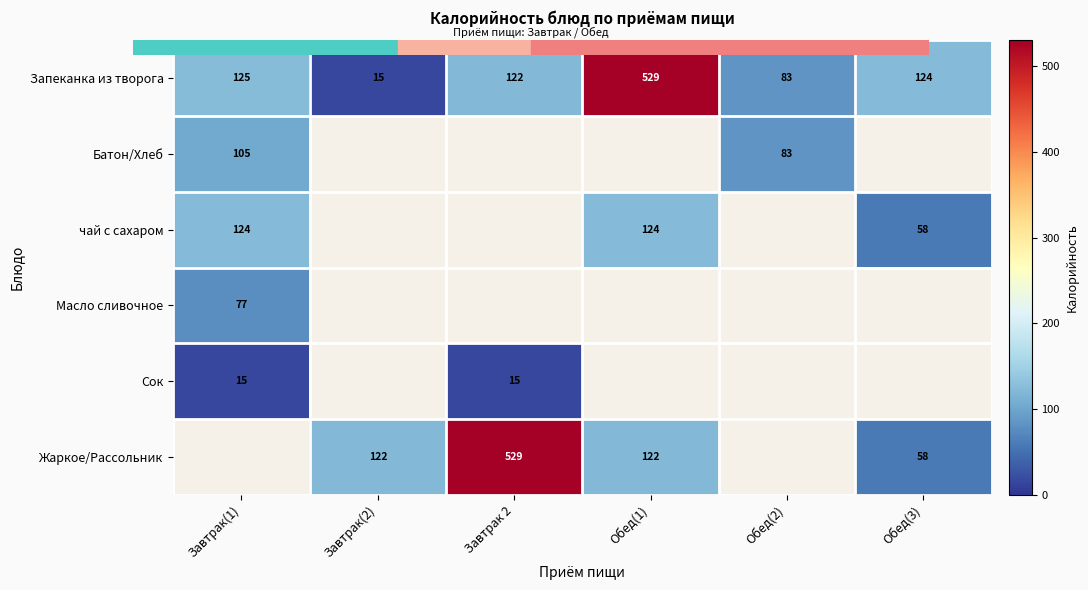

True or false: Жаркое/Рассольник has a value of 71.9 at Обед(1).

False